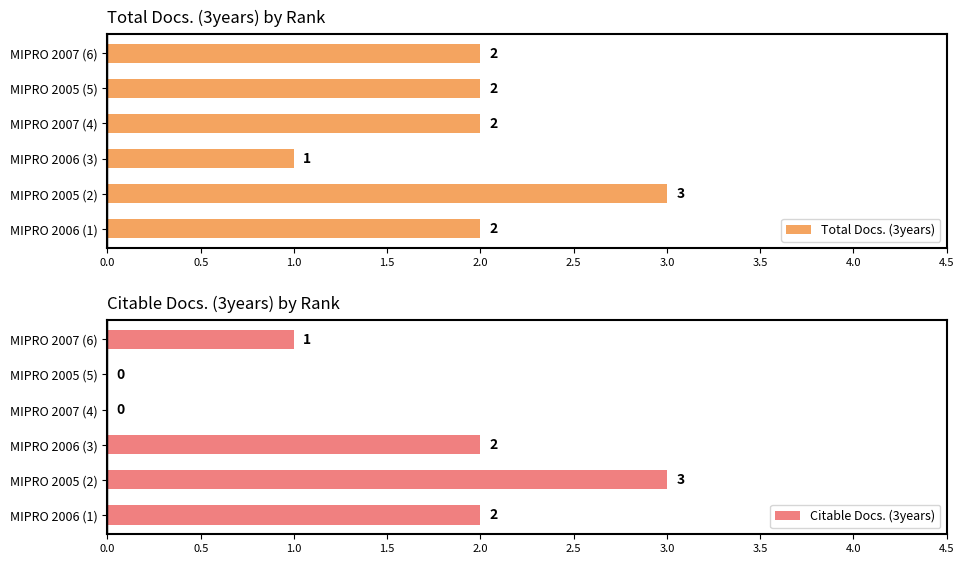

Is it true that Total Docs. (3years) equals 0 at MIPRO 2006 (3)?

False